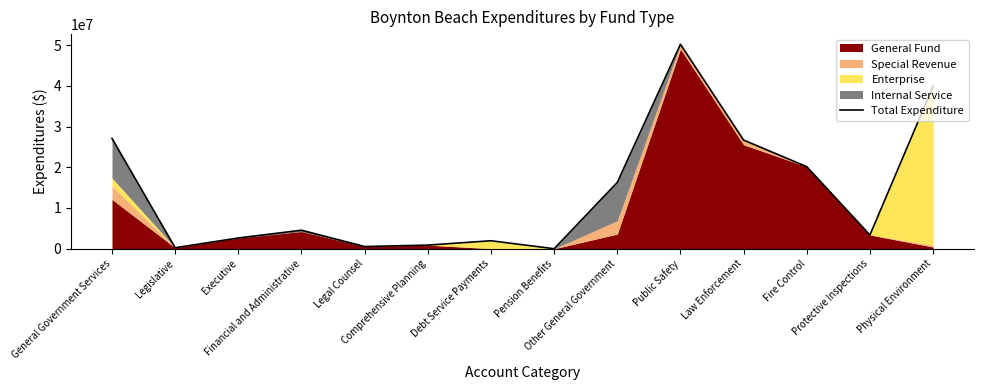

Reading right to left, list all the values displayed in this chart.

39907712	3376066	20133201	26667359	50176626	16282484	0	1956115	889355	535196	4541160	2637769	237300	27079379